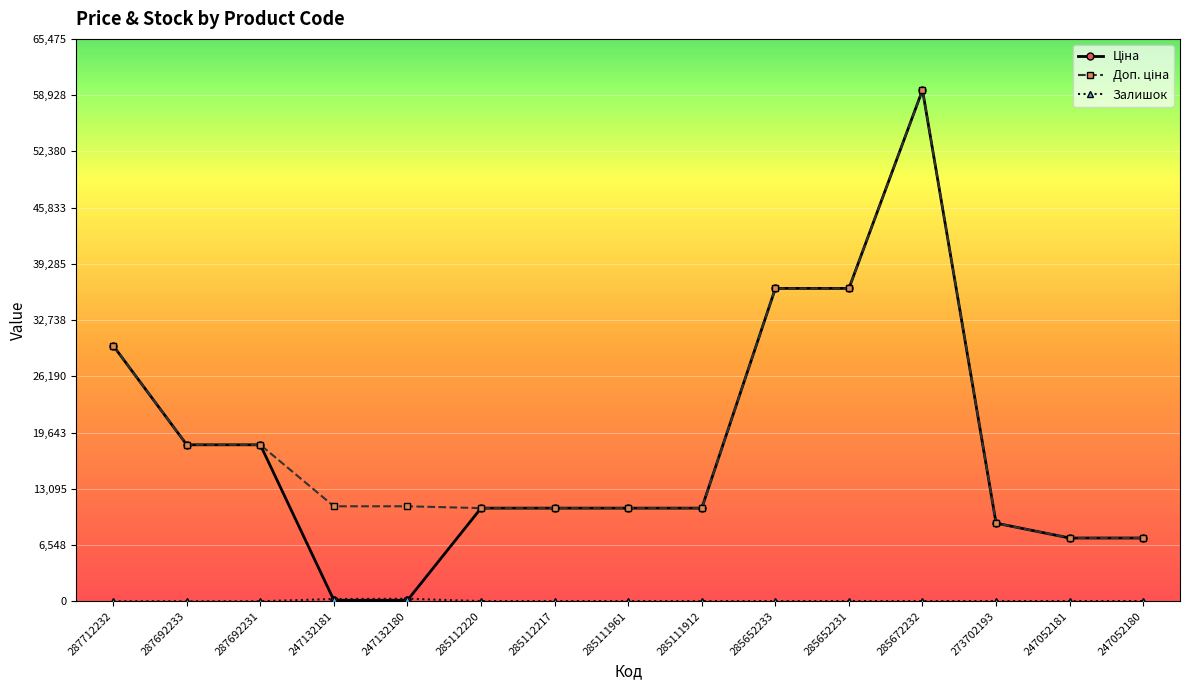

Which category has the highest value across all series?

285672232